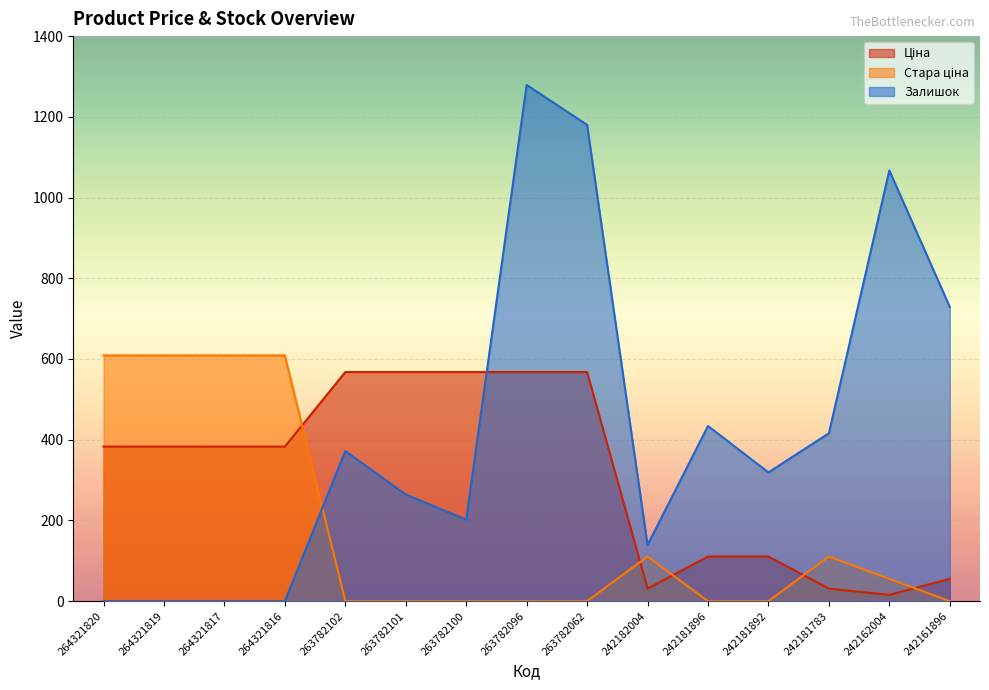

How many lines are shown in the chart?

3